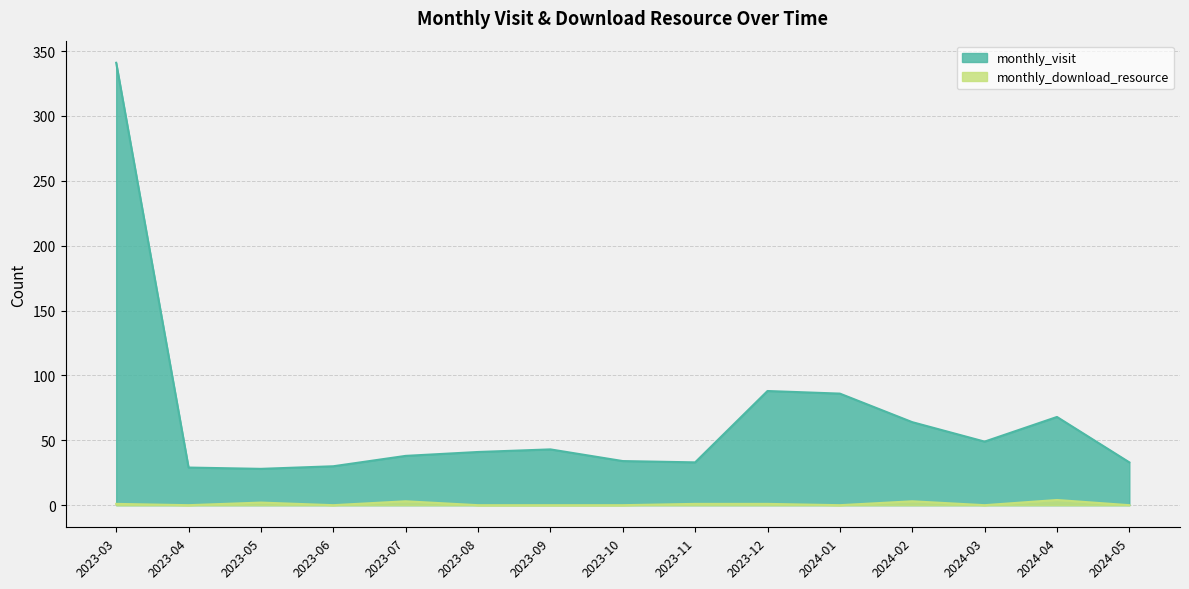

At how many categories does at least one series exceed 327?

1